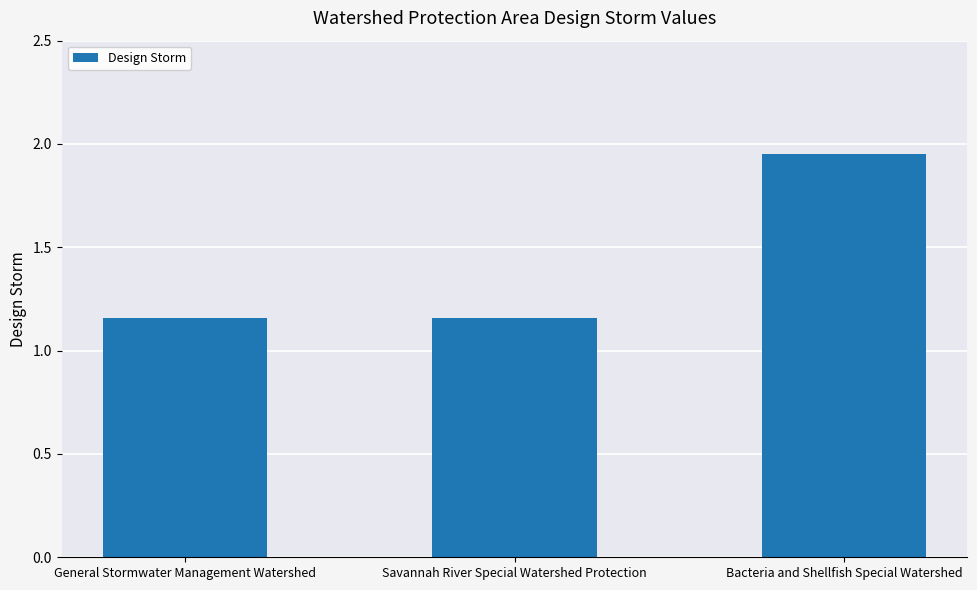

What is the sum of all values?

4.3